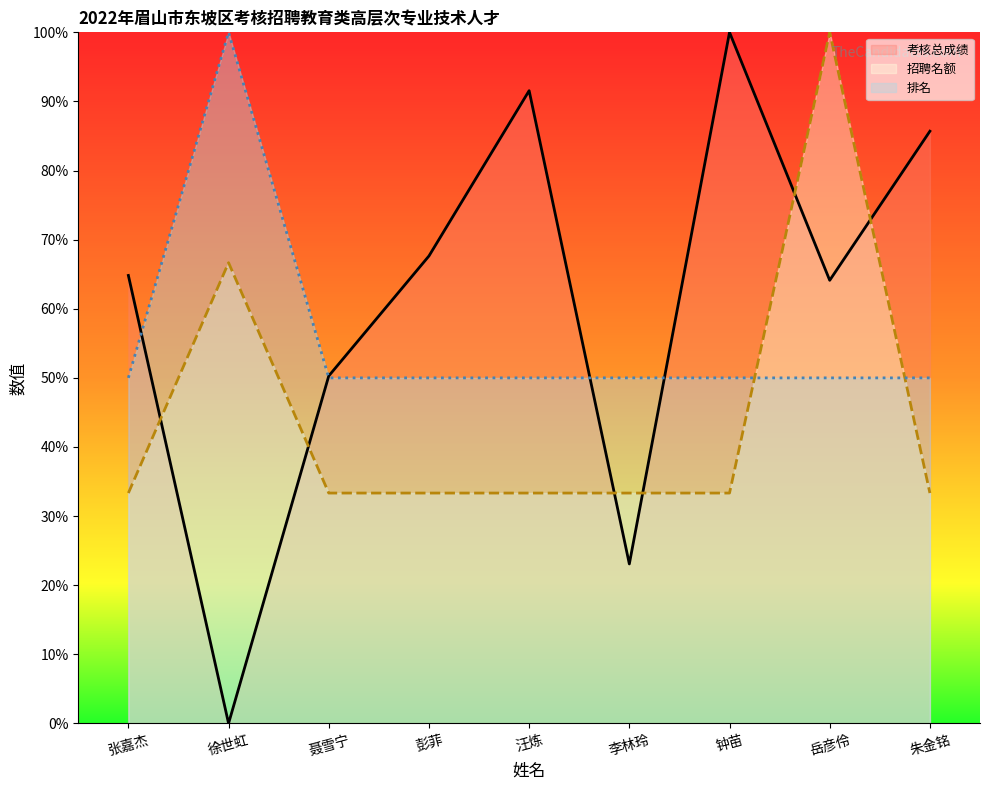

What is the label of the 2nd point from the right?

岳彦伶